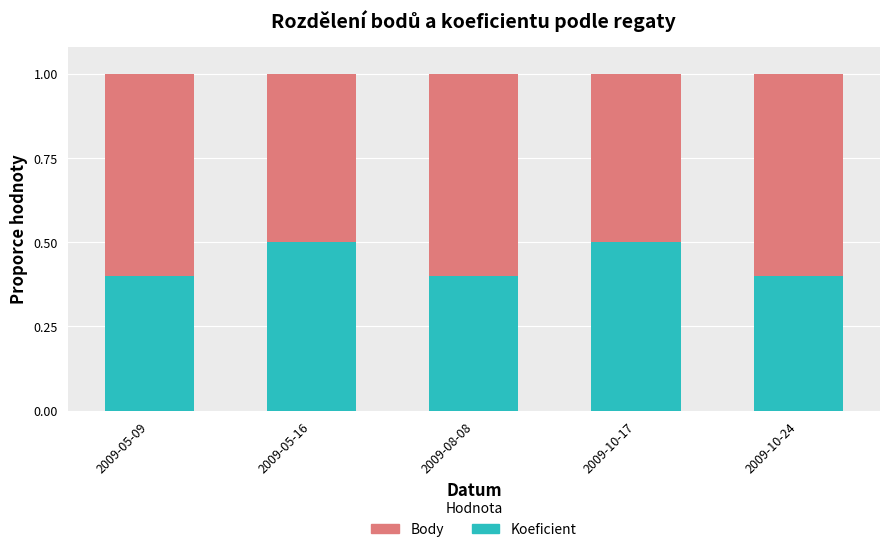

What is the sum of the Koeficient values at 2009-05-09 and 2009-08-08?

0.8